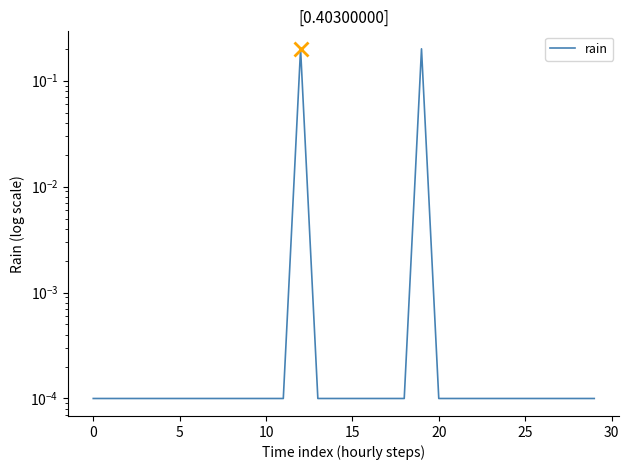

Which has a higher value, 19 or −5?

19